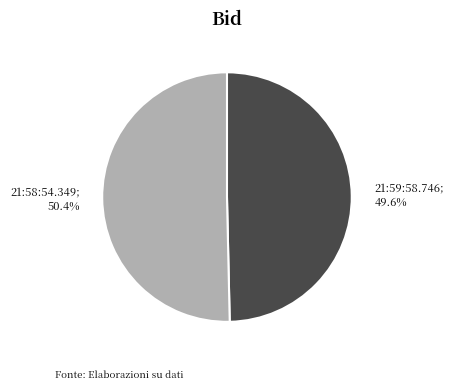

Is it true that 21:59:58.746 is 37% of the pie?

False